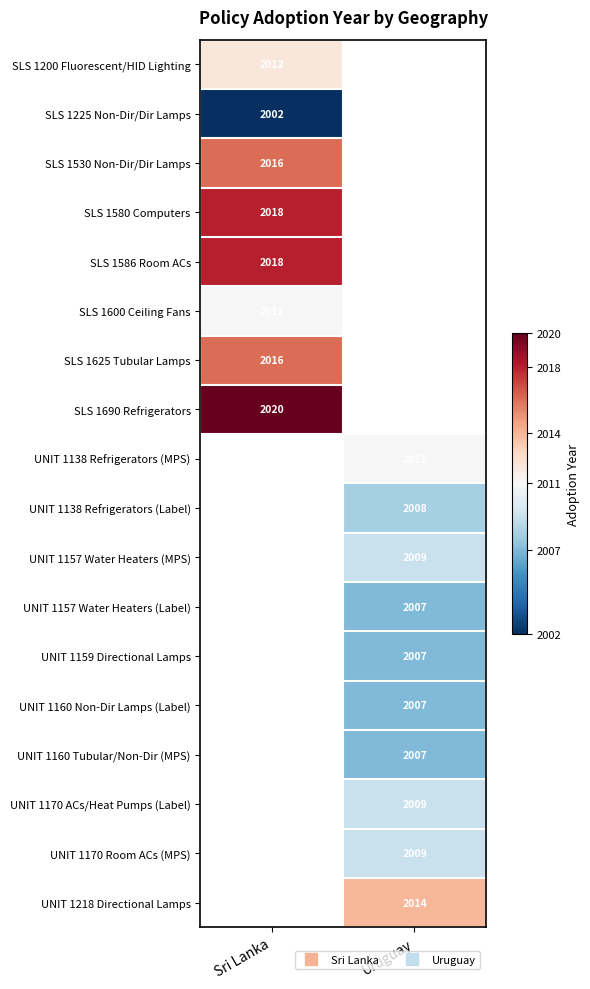

Between Sri Lanka and Uruguay, which is larger?

Uruguay